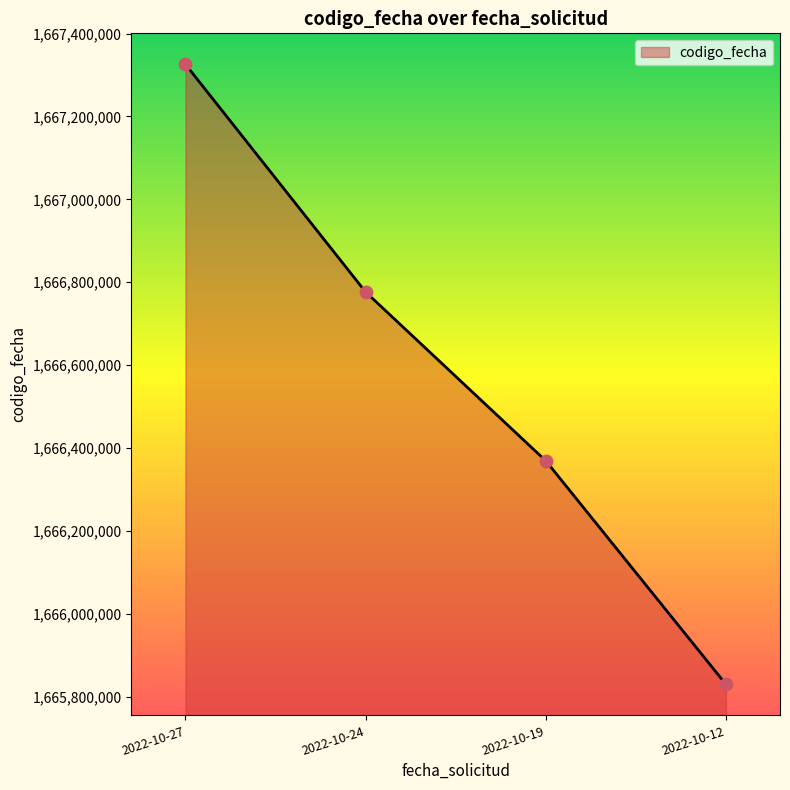

What is the change in value from 2022-10-27 to 2022-10-19?

-956862